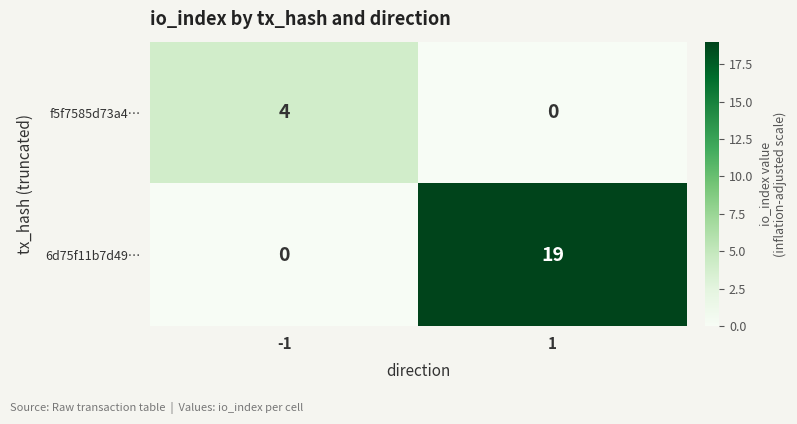

Which series has the largest total across all categories?

6d75f11b7d49…